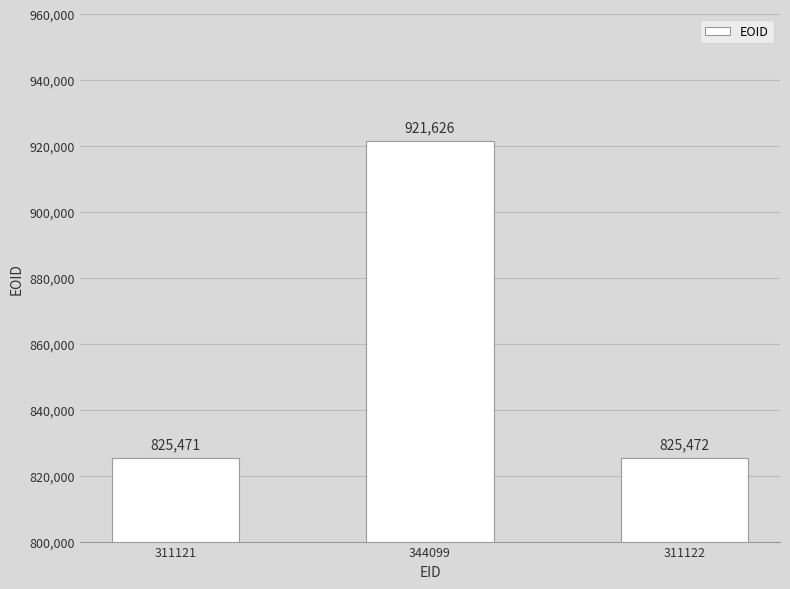

Reading right to left, what are all the values shown in this chart?

825472	921626	825471